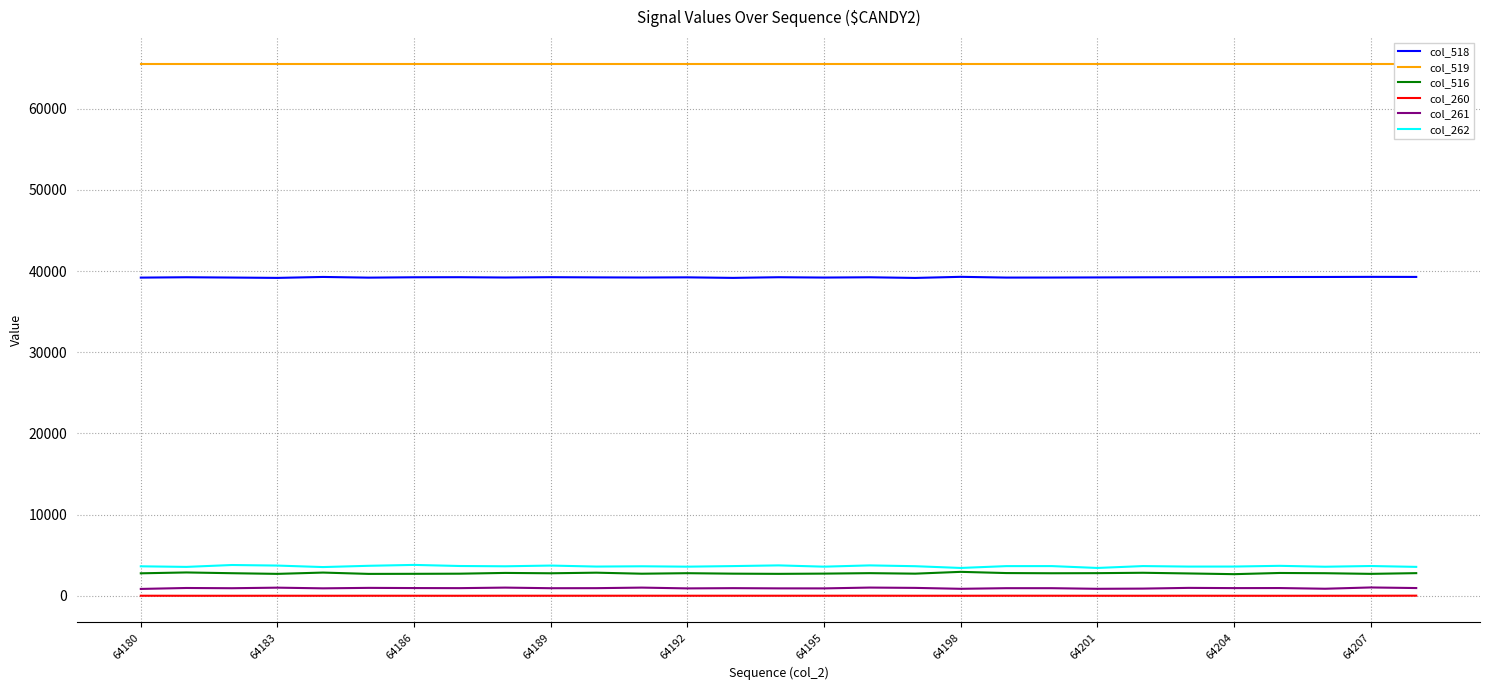

True or false: col_262 and col_260 cross at least once.

False